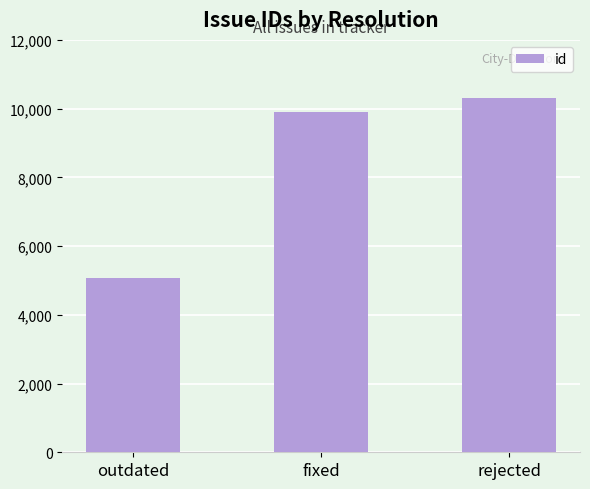

Does the chart contain stacked bars?

No